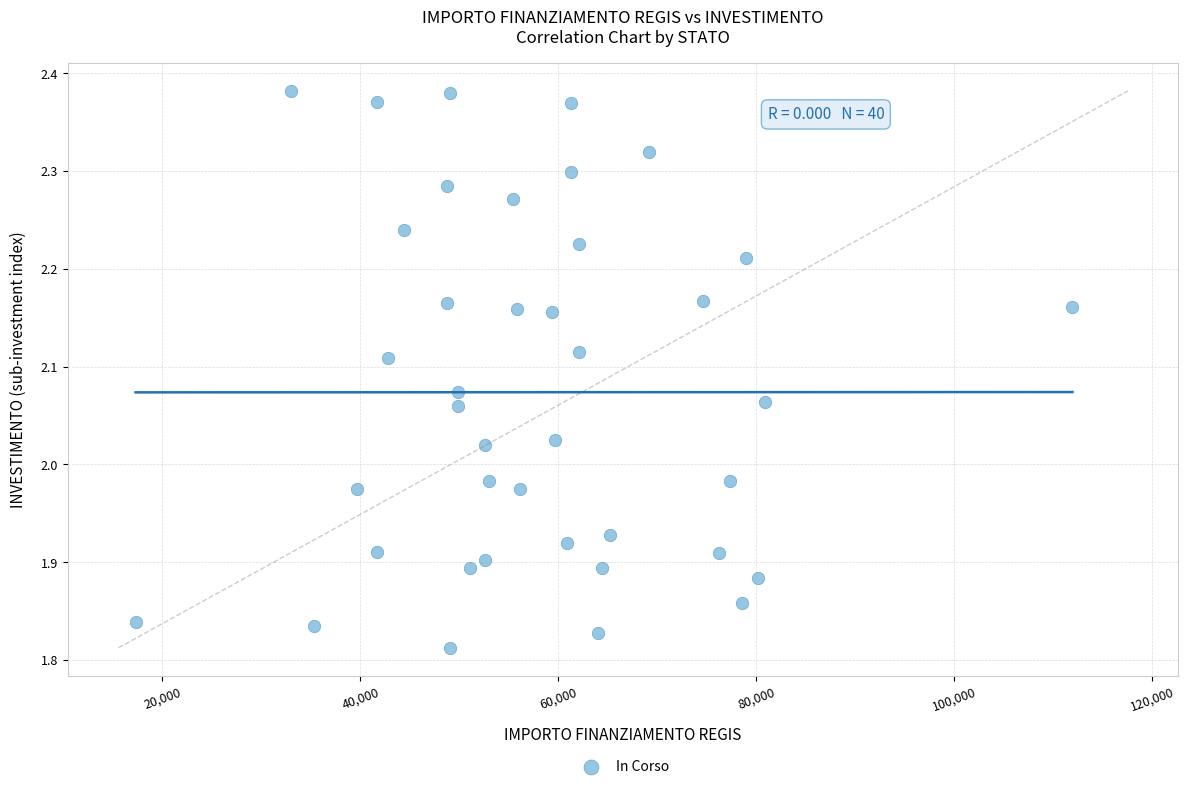

What is the range of X values (max minus min)?

94665.7